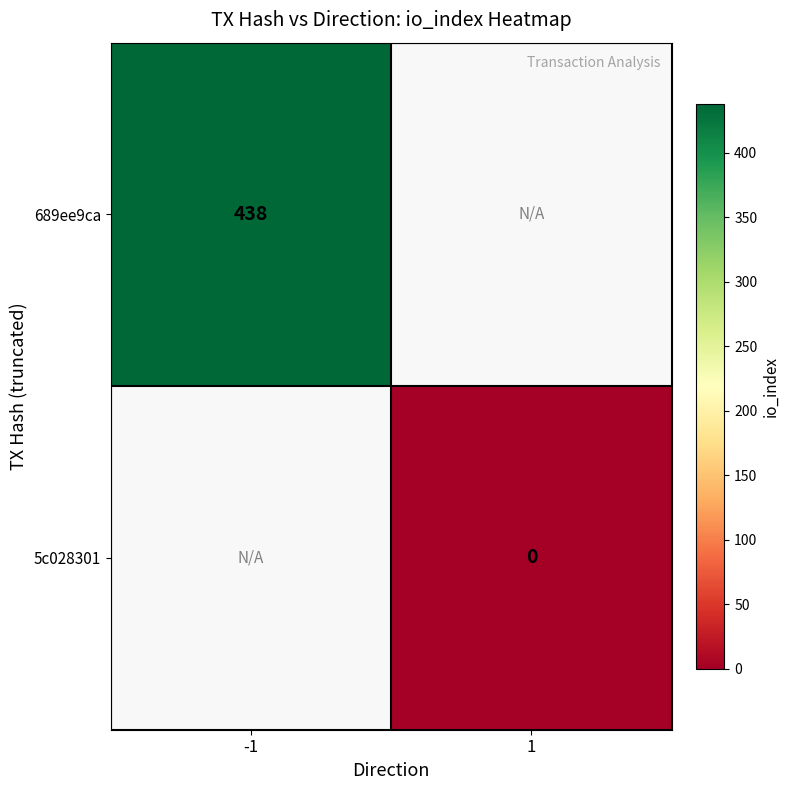

True or false: 689ee9ca has a value of 632 at -1.

False